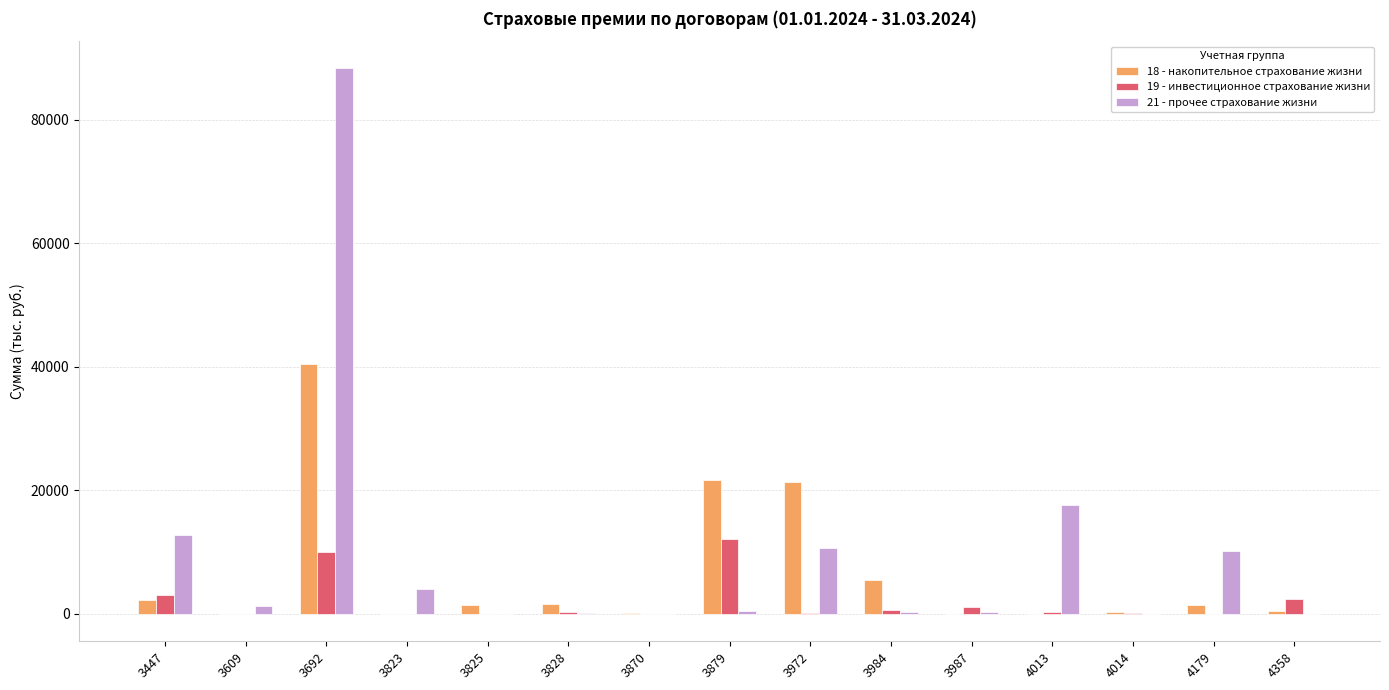

Which series changed the most between 3879 and 4014?

18 - накопительное страхование жизни